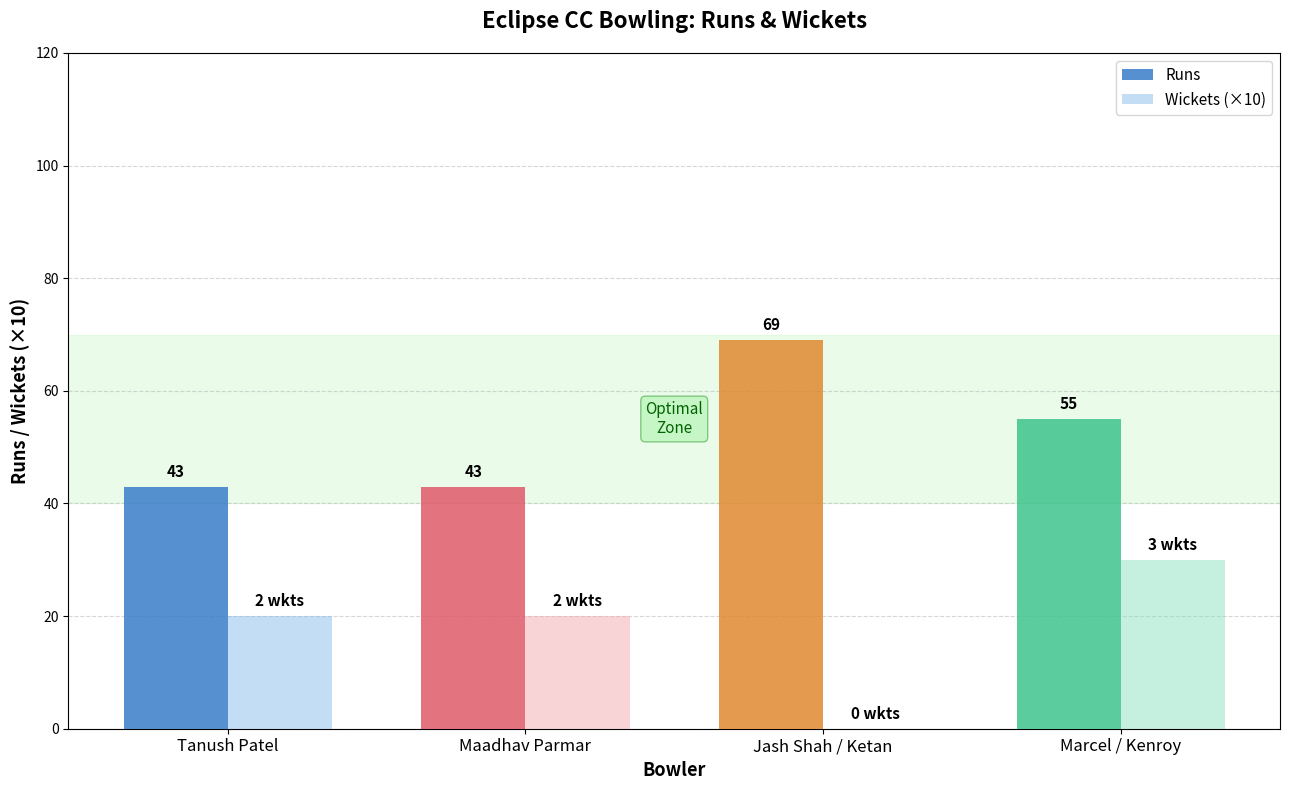

What is the highest value of the Wickets (×10) series?

30